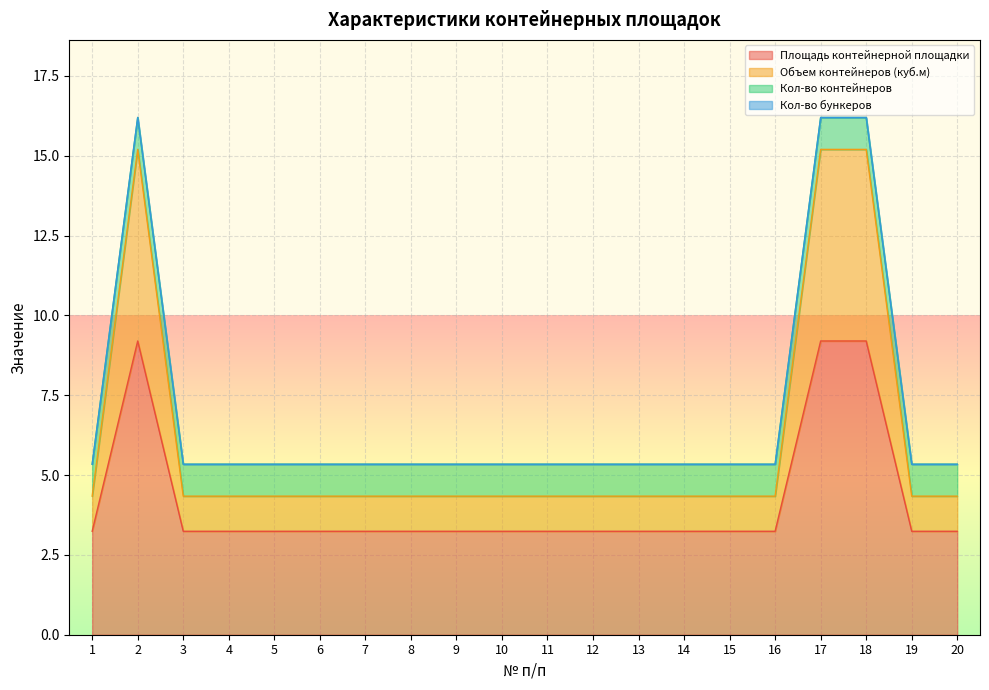

Which category has the lowest value across all series?

1